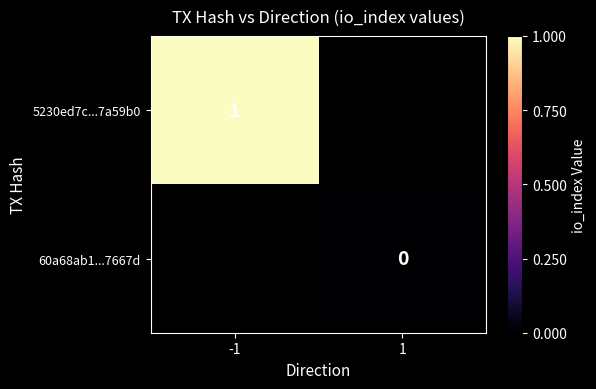

How many categories are shown in the chart?

2